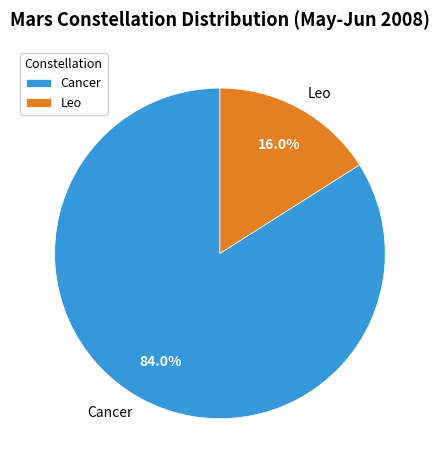

Which slice is the smallest?

Leo